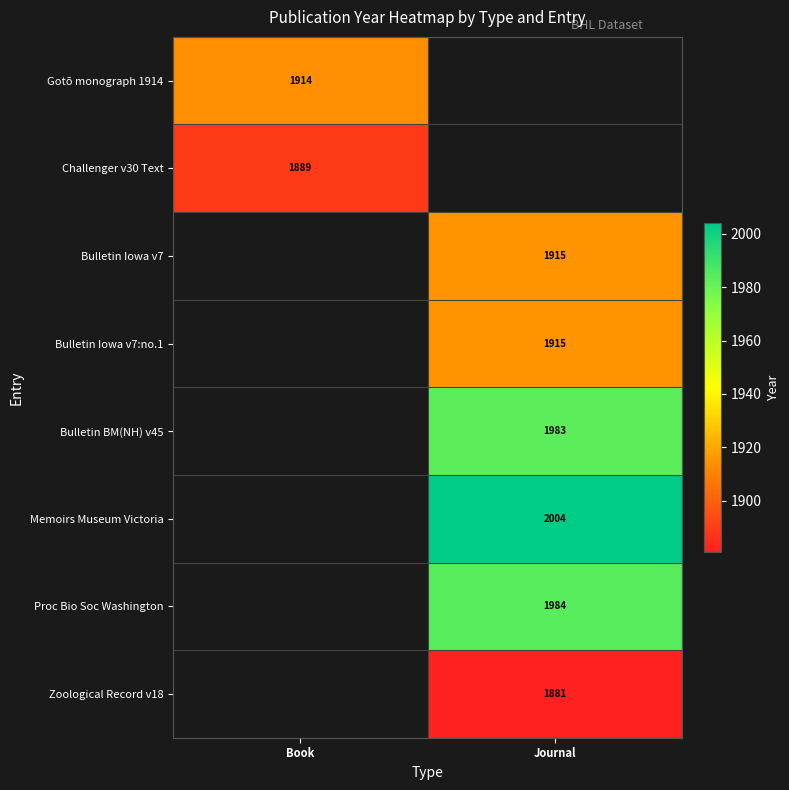

Is it true that Bulletin Iowa v7:no.1 equals 3182 at Journal?

False